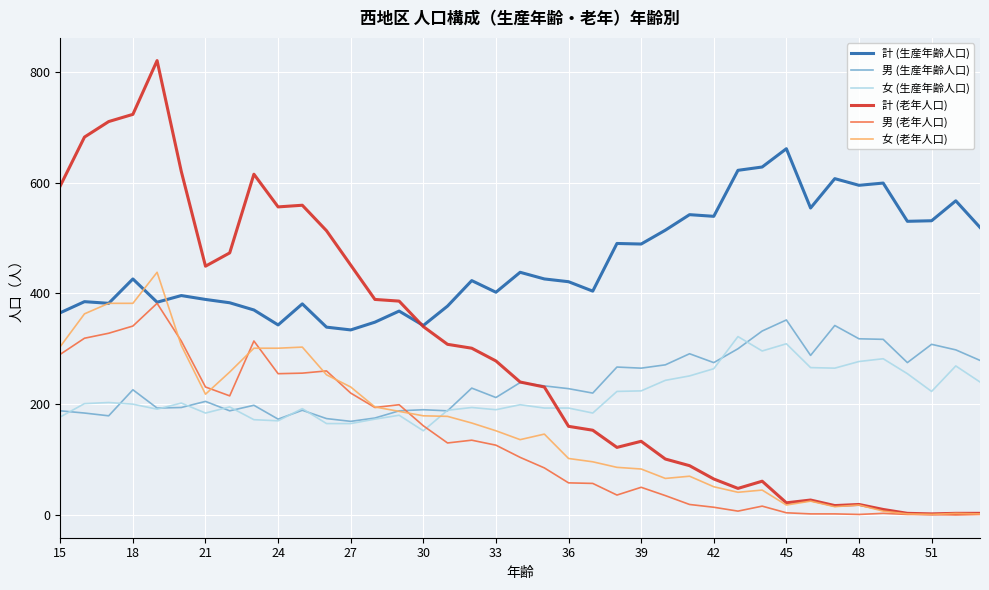

Which series has the largest total across all categories?

計 (生産年齢人口)